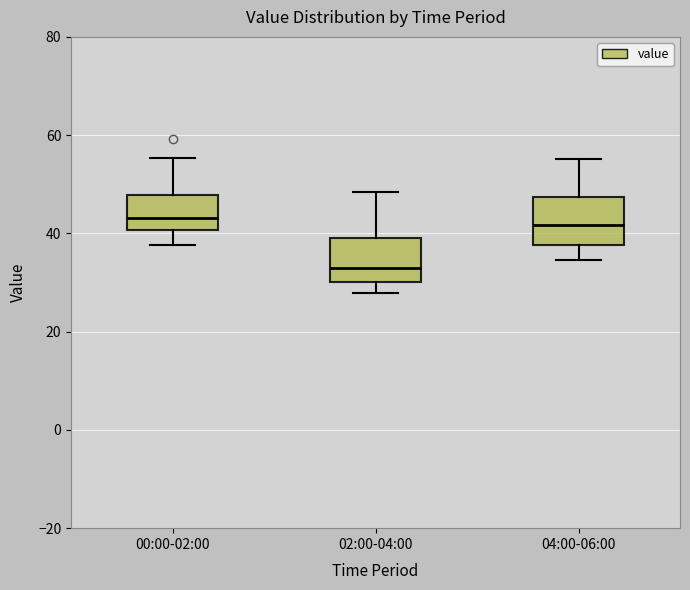

Reading left to right, transcribe this box plot: for each box, give where its median line is, the range the box spans, and where its two whiskers end, as read against the y-axis. The values are not printed on the chart, so give them approximately, as read against the axis.

00:00-02:00: median 44, box 40 to 48, whiskers 38 to 56
02:00-04:00: median 32, box 30 to 40, whiskers 28 to 48
04:00-06:00: median 42, box 38 to 48, whiskers 34 to 56